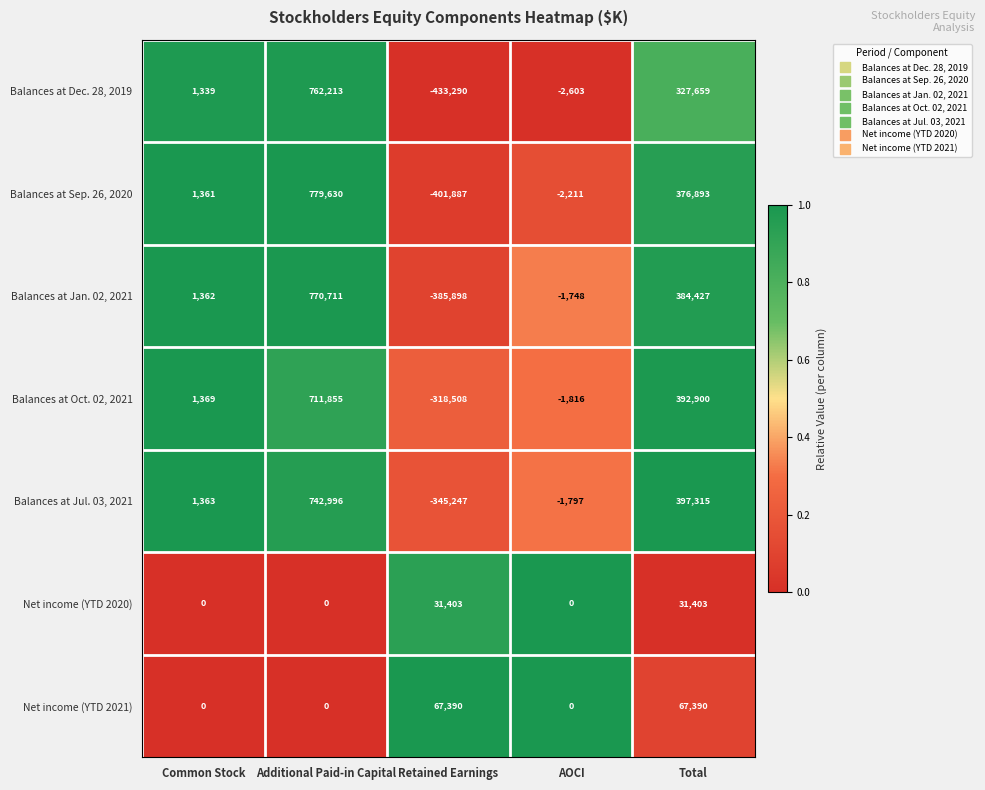

What is the total value across all series at Retained Earnings?

-1786037